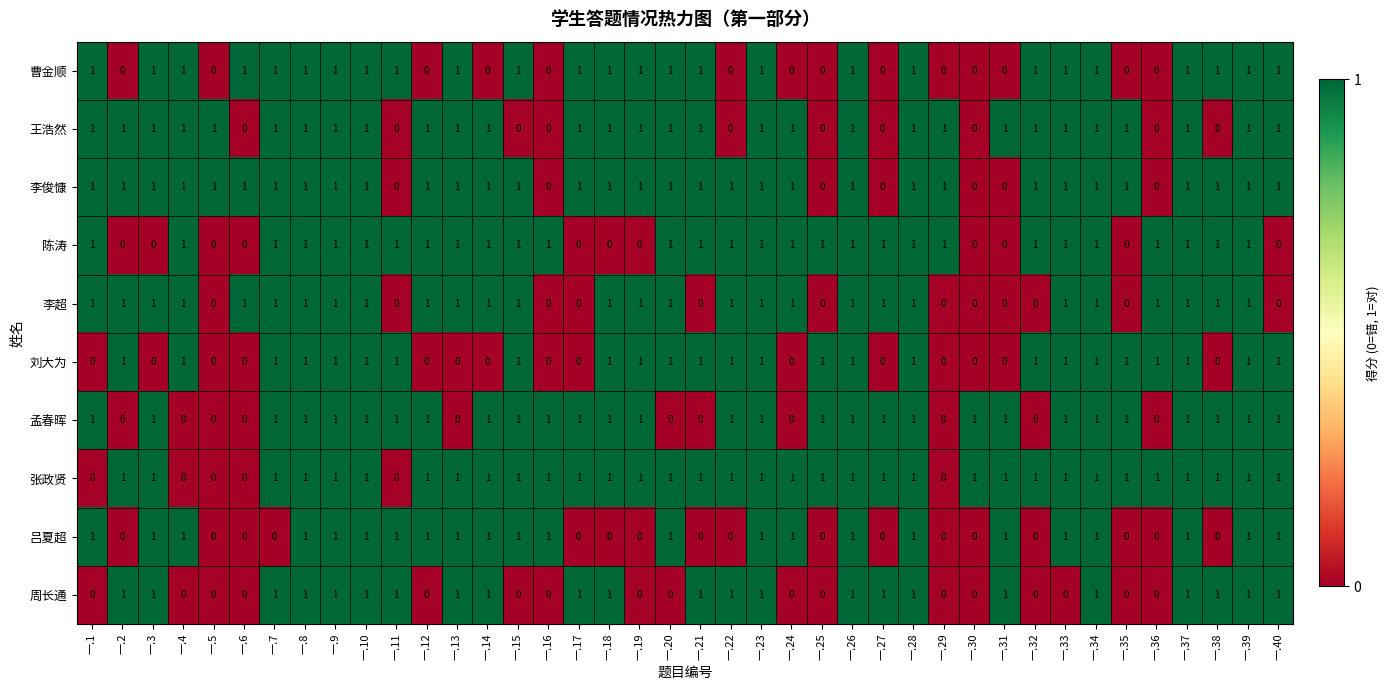

How many values in the 张政贤 series are below 1?

6